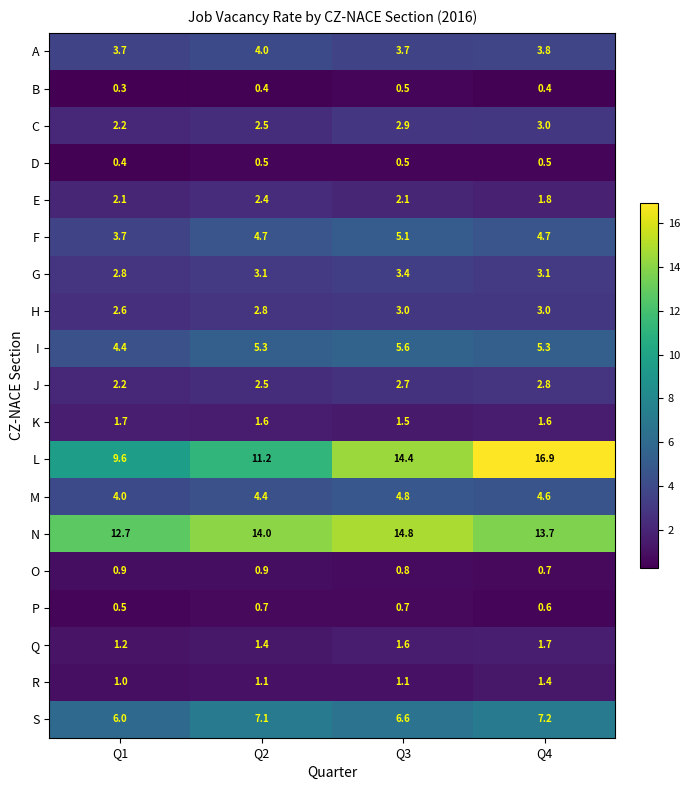

Which series has the largest range (max minus min)?

L